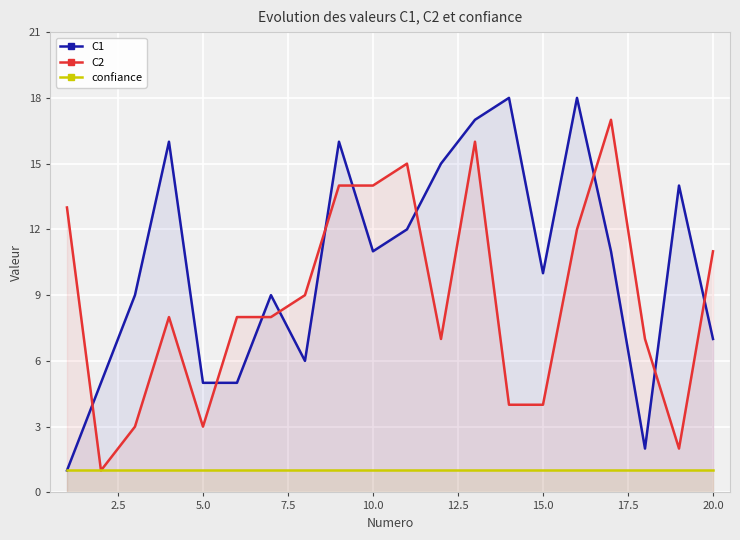

What are all the series names shown in the legend?

C1, C2, confiance